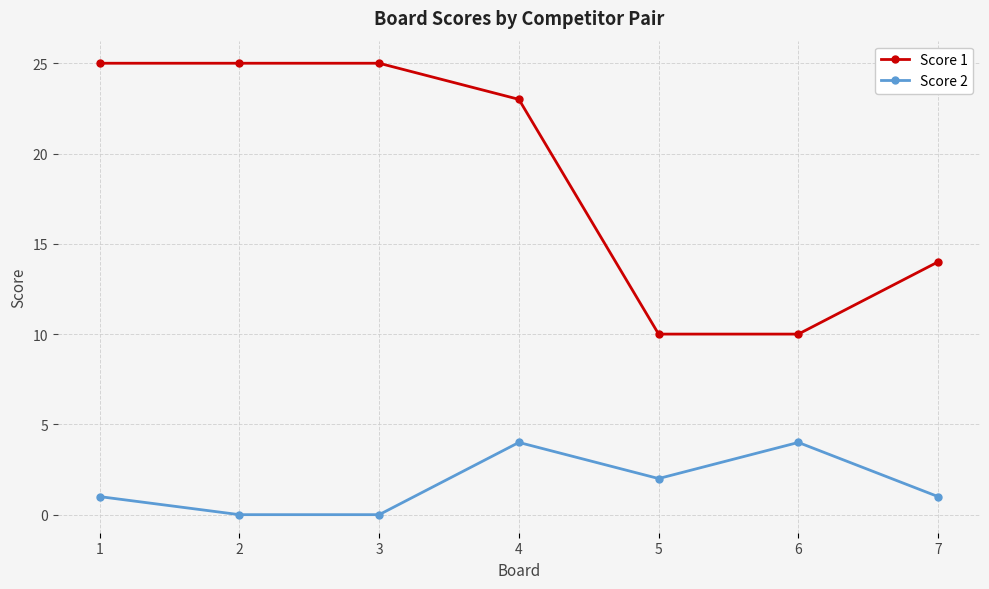

Reading left to right, what are all the values shown in this chart?

Score 1: 1=25	2=25	3=25	4=23	5=10	6=10	7=14
Score 2: 1=1	2=0	3=0	4=4	5=2	6=4	7=1